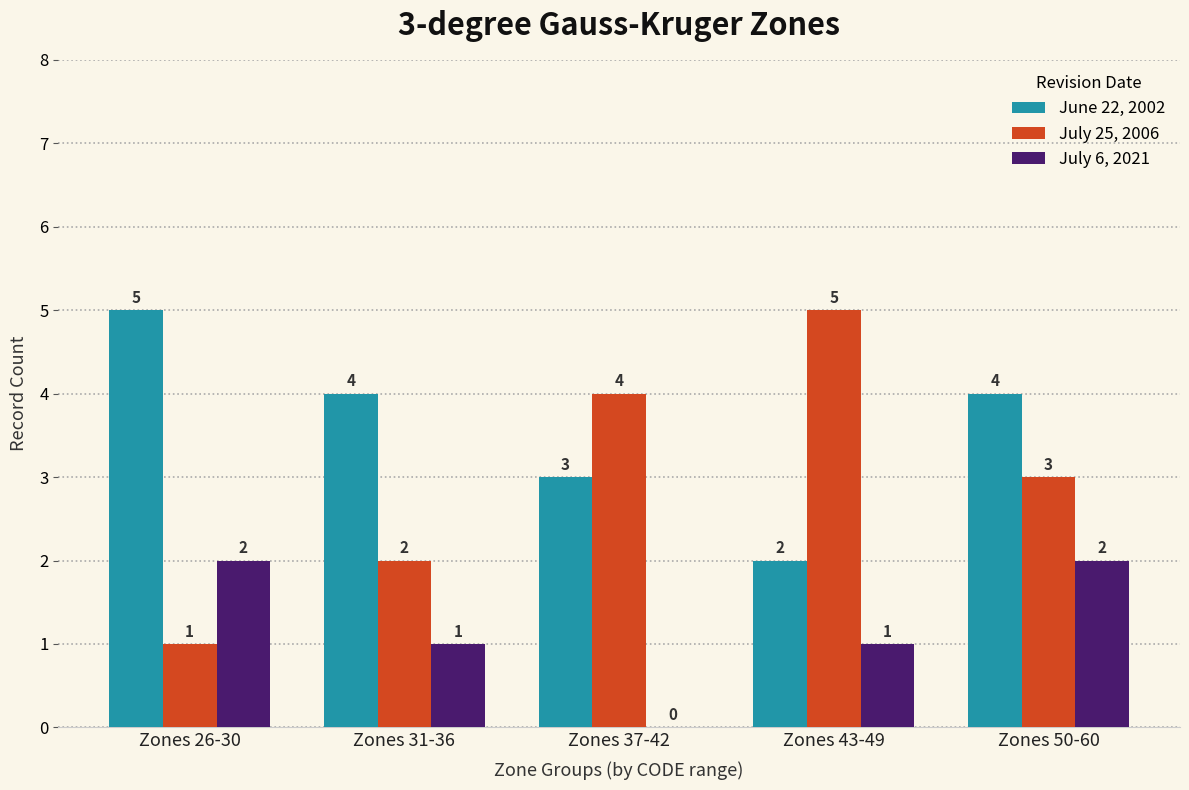

Reading right to left, transcribe all the data shown in this chart.

June 22, 2002: 4	2	3	4	5
July 25, 2006: 3	5	4	2	1
July 6, 2021: 2	1	0	1	2